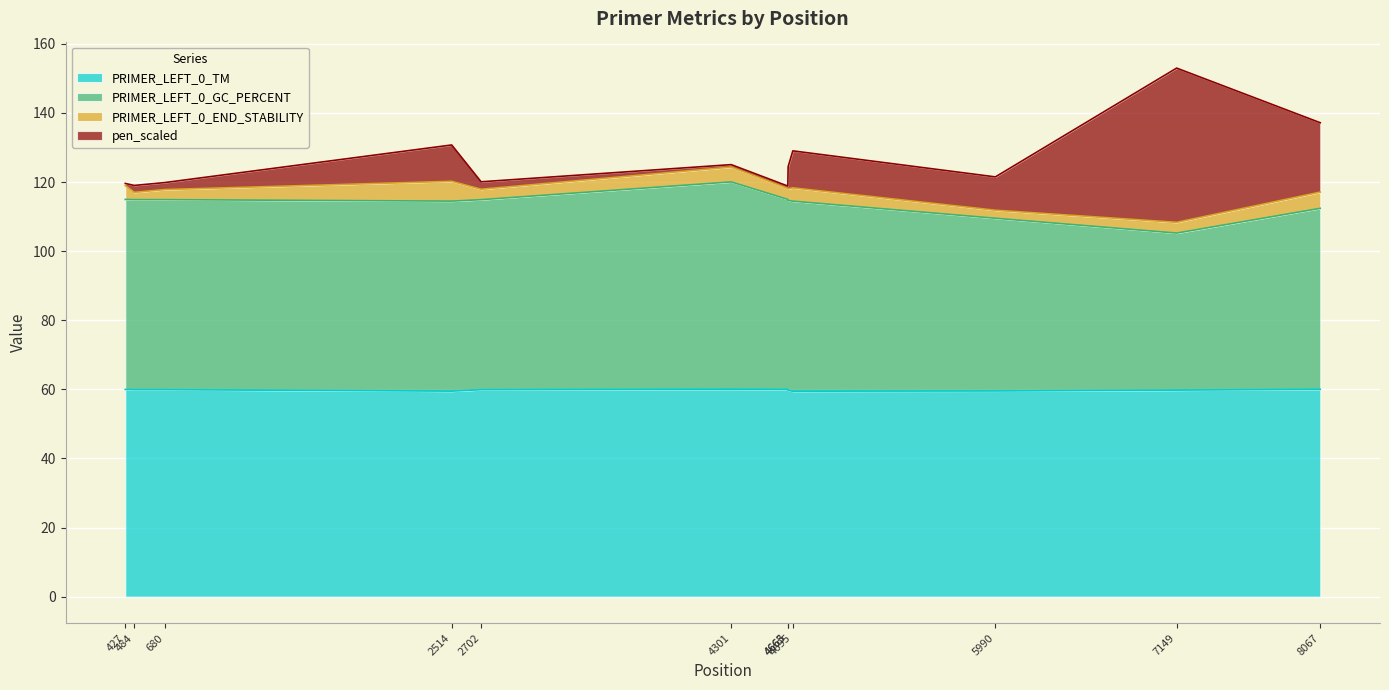

What is the difference between the PRIMER_LEFT_0_GC_PERCENT values at 7149 and 4663?

9.7